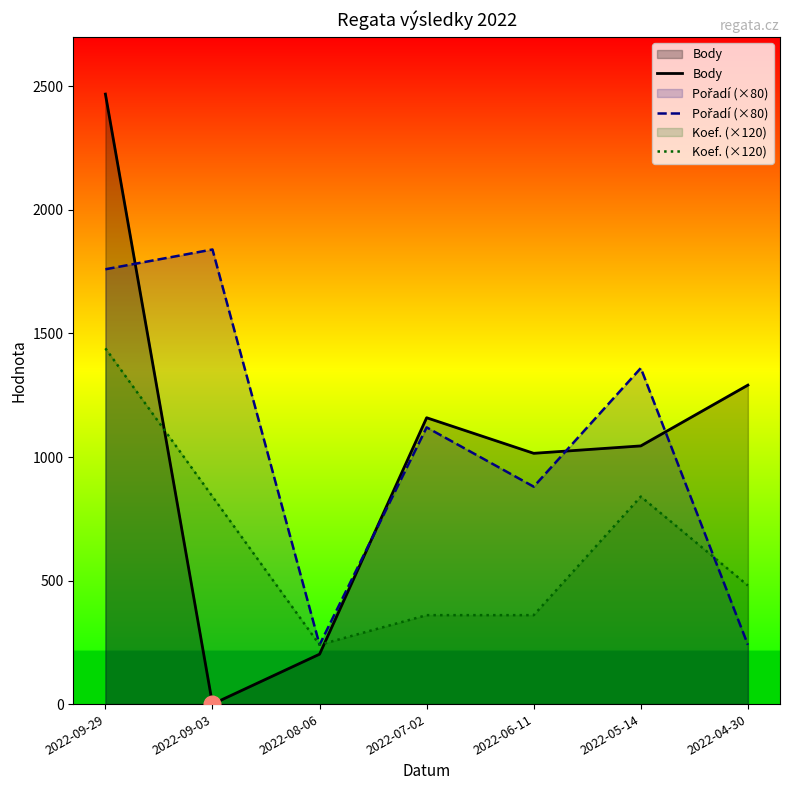

In Body, how many points are lower than both neighbors (excluding endpoints)?

2